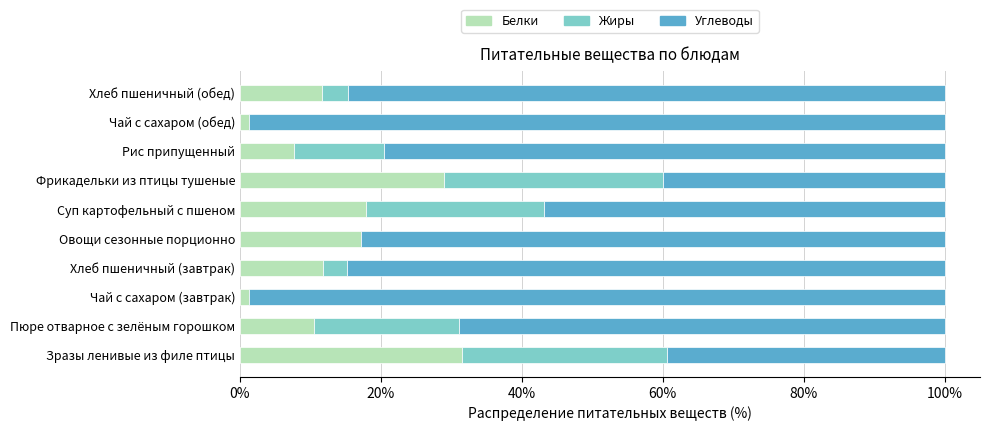

What is the sum of all Белки values?

139.7